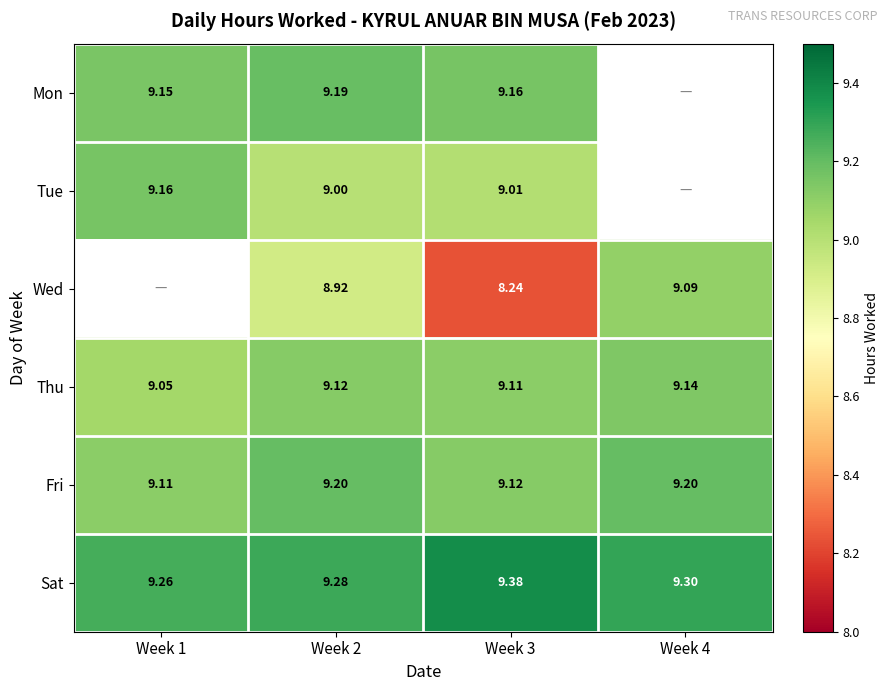

What is the total value across all series at Week 3?

54.0